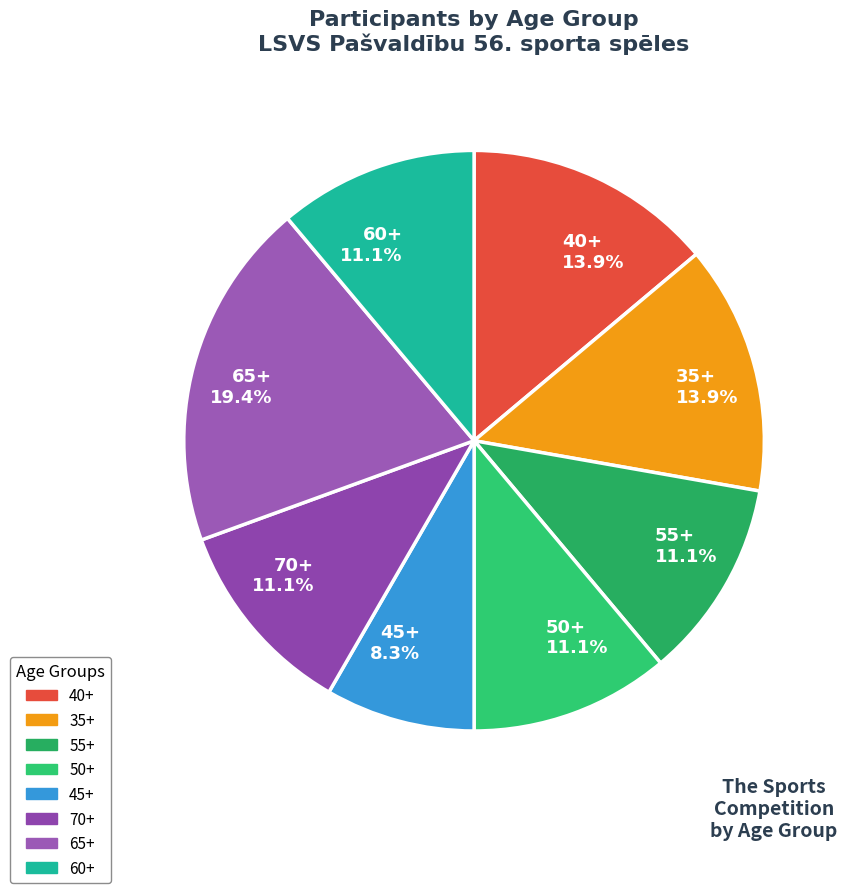

Is it true that 70+ is 11% of the pie?

True